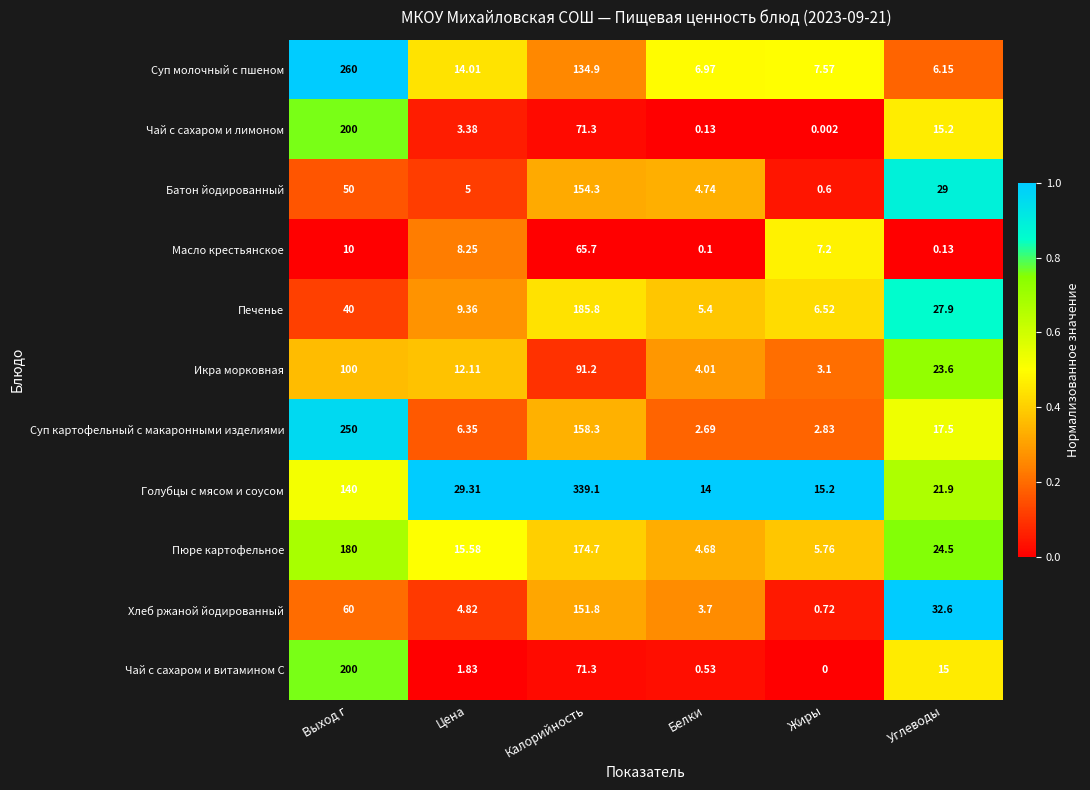

What is the spread (max minus min) of values at Калорийность?

273.4